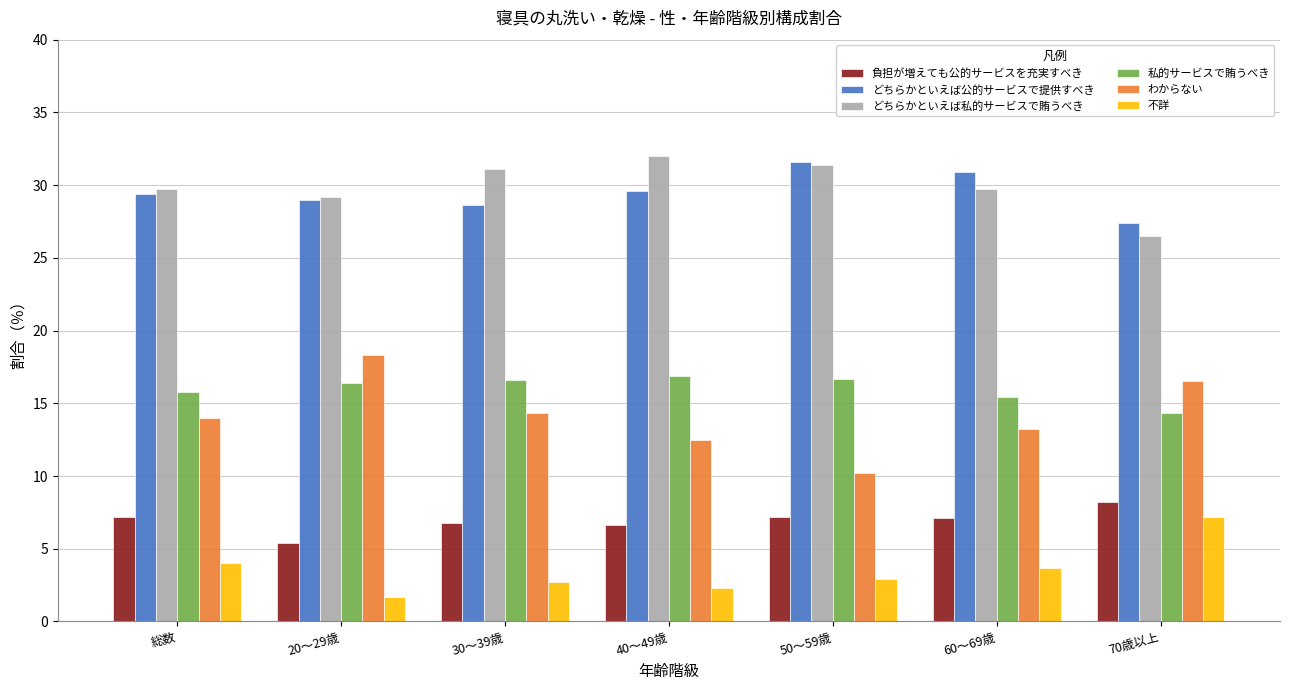

What is the sum of the わからない values at 50～59歳 and 20～29歳?

28.5